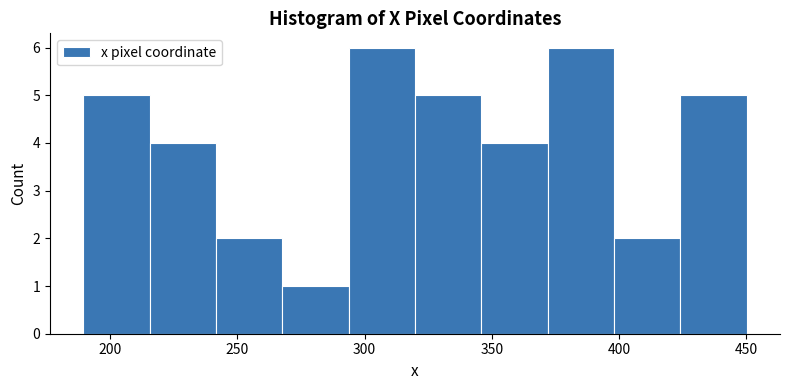

Reading left to right, list every bar in this chart as the range it spans on the x-axis followed by its height. Neither the bar edges nor the heights are printed on the chart, so give them approximately, as read against the axes.

190 to 215: 5
215 to 240: 4
240 to 270: 2
270 to 295: 1
295 to 320: 6
320 to 345: 5
345 to 370: 4
370 to 400: 6
400 to 425: 2
425 to 450: 5